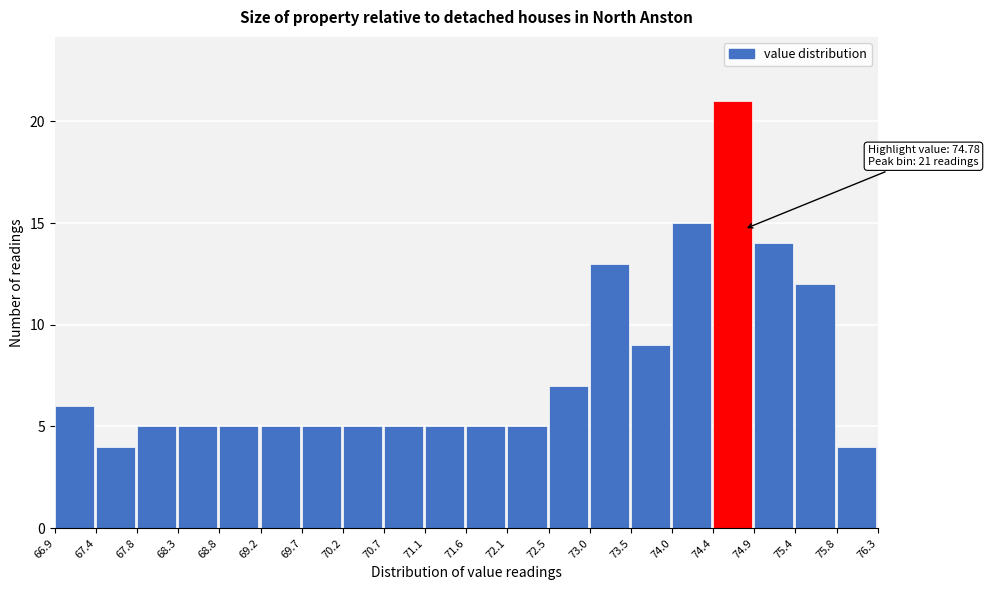

Over which range of the x-axis is the bar tallest?

74.4 to 74.9